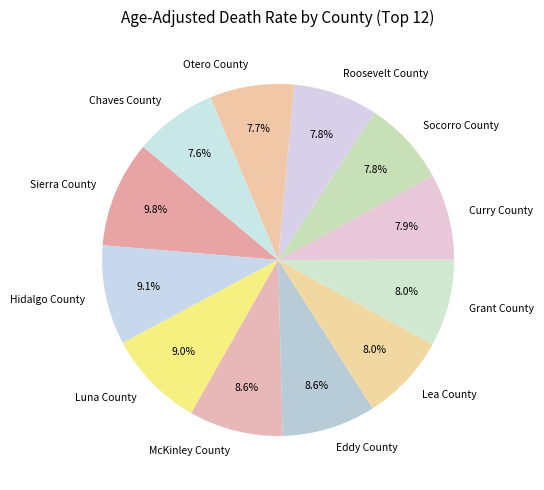

Between Eddy County and Socorro County, which is larger?

Eddy County